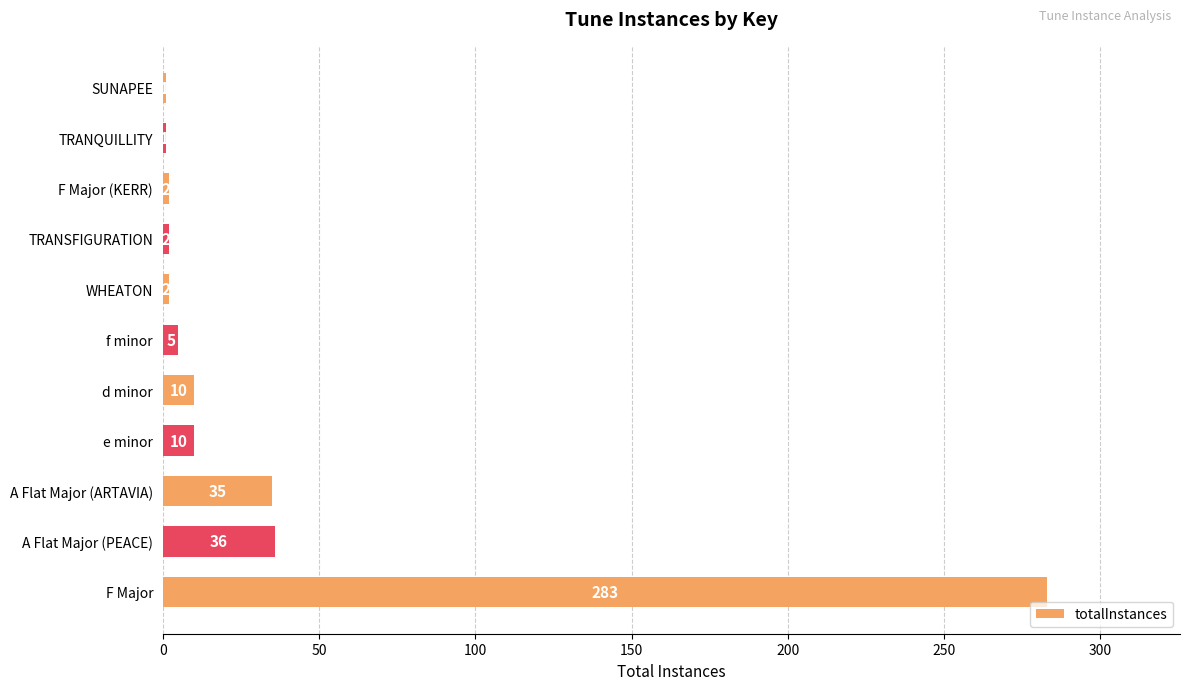

What is the greatest value displayed?

283